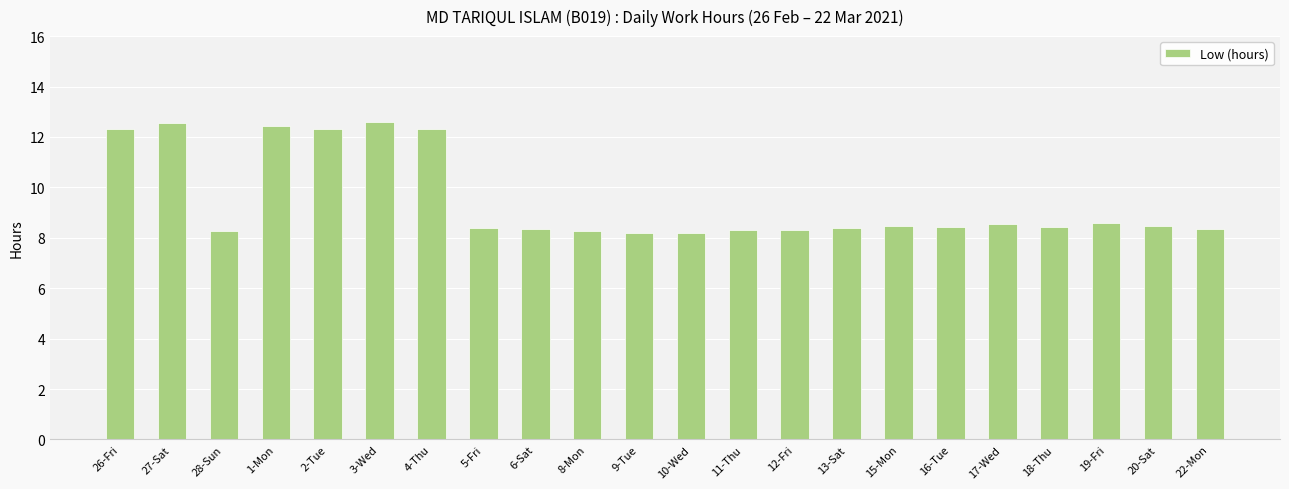

Is it true that the value at 27-Sat is 18.7?

False